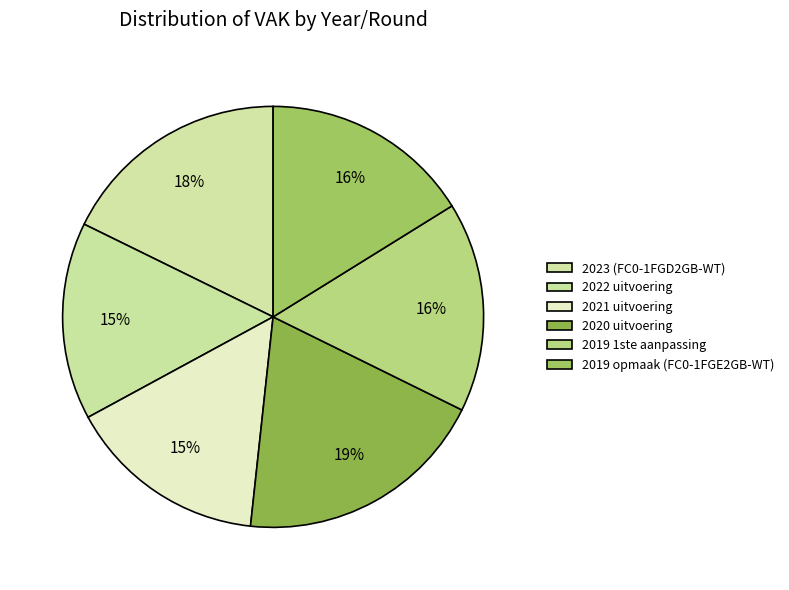

Is 2020 uitvoering the majority of the pie?

No